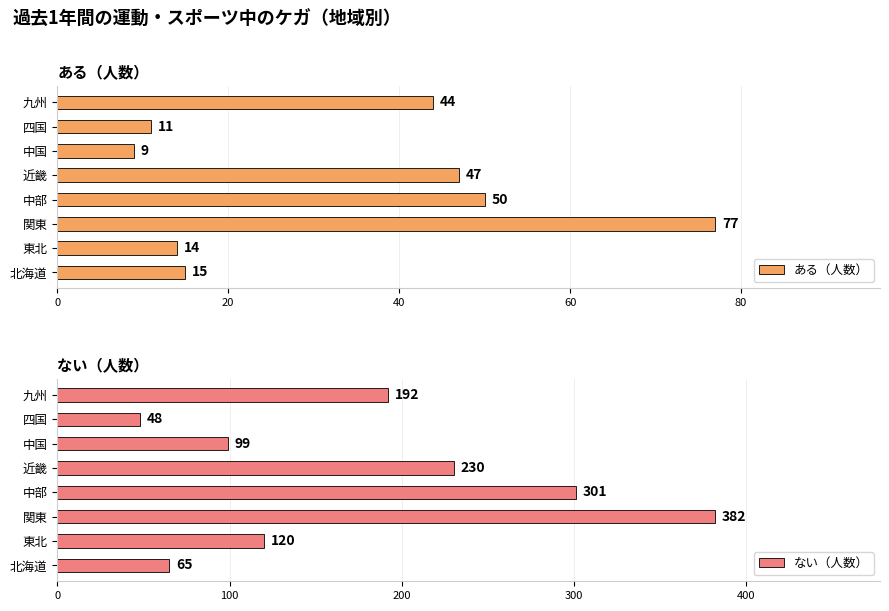

Which category has the lowest value in the ある（人数） series?

中国